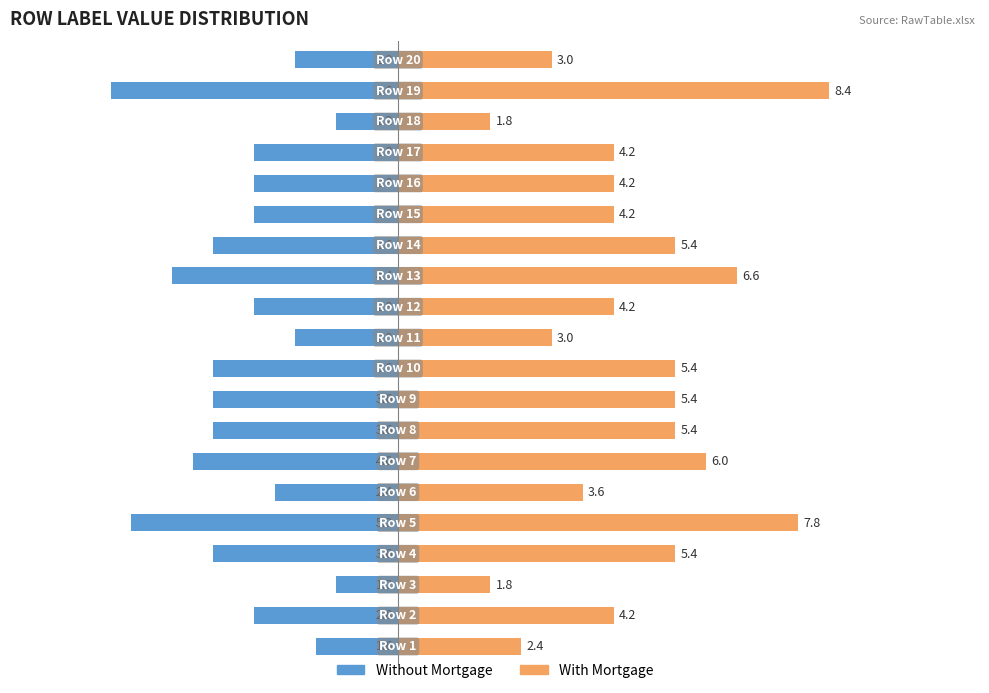

What are all the series names shown in the legend?

Without Mortgage, With Mortgage